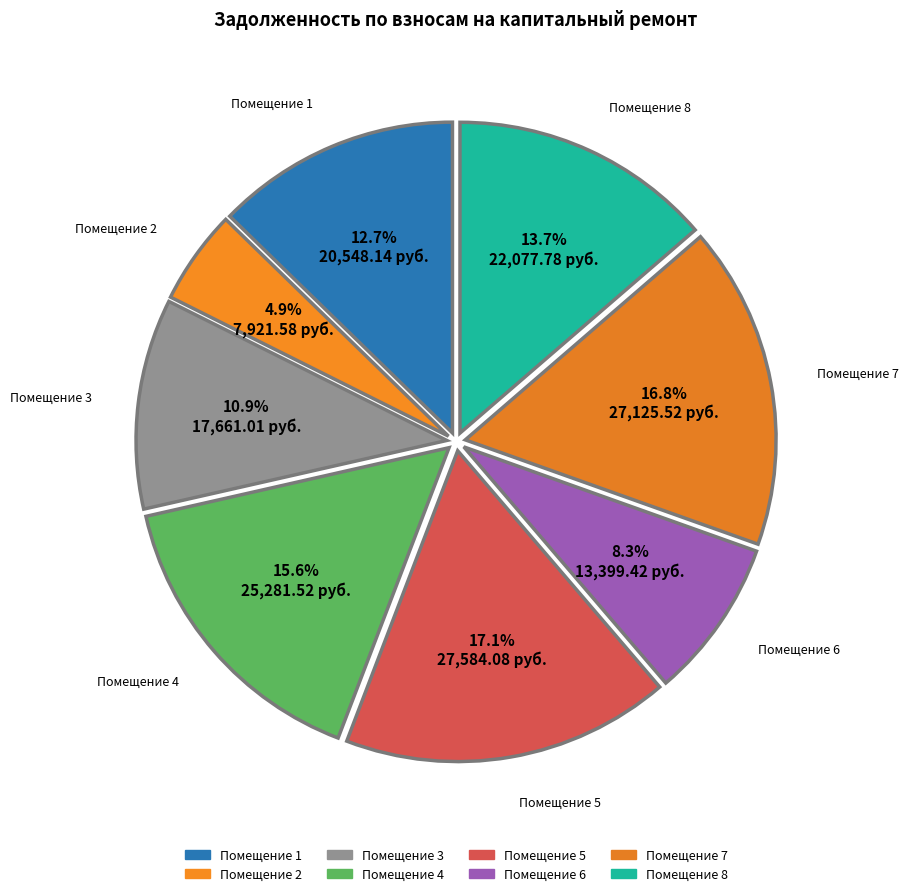

Is there any slice that represents more than half of the pie?

No